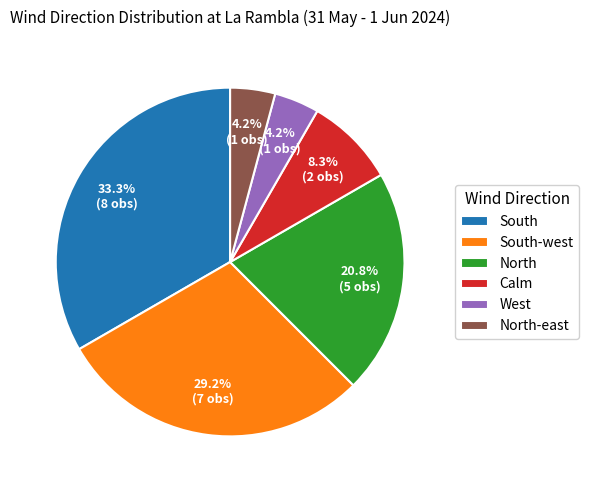

To the nearest percent, what is the combined percentage of South-west and West?

33%